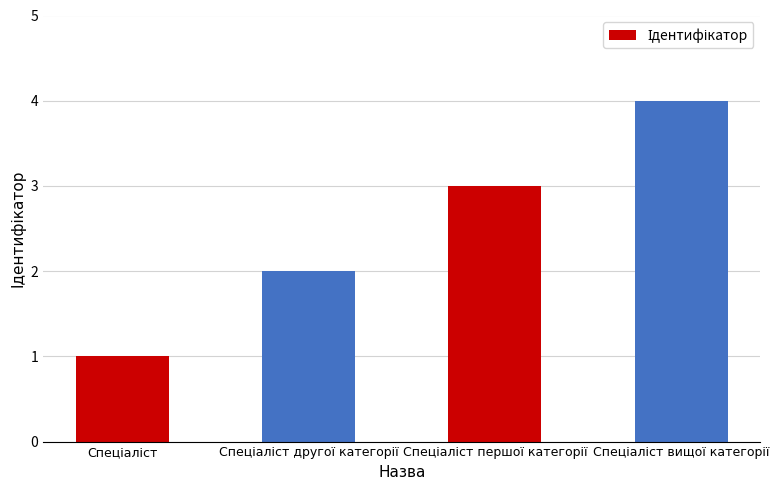

Are the bars horizontal?

No